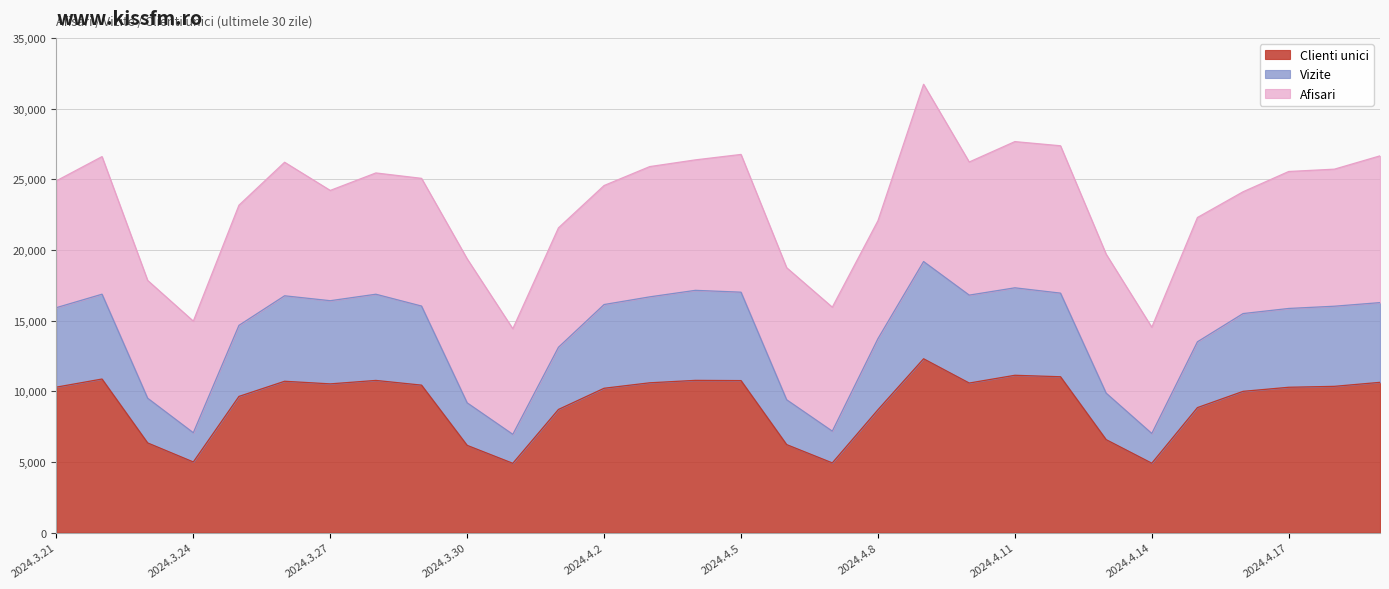

The value of Afisari at 2024.4.14 is 19689. True or false?

False